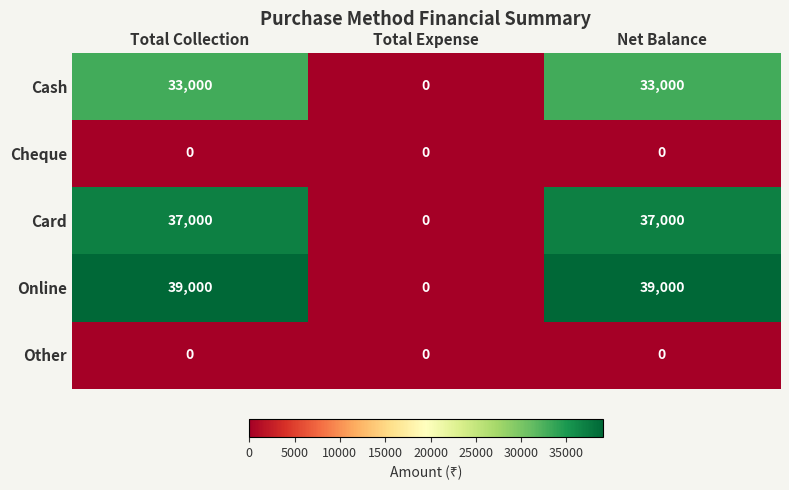

The value of Online at Net Balance is 24323. True or false?

False